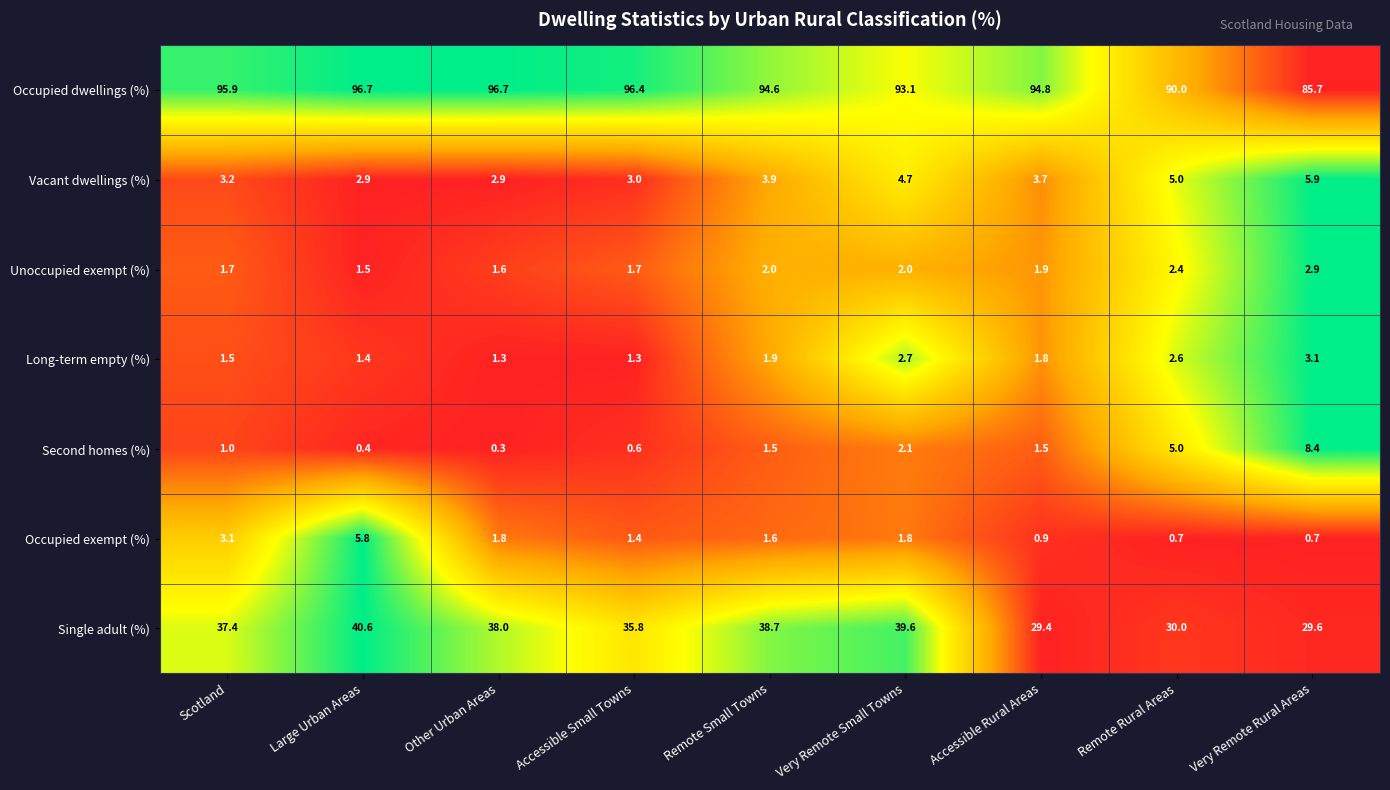

At which category is the sum across all series the highest?

Large Urban Areas